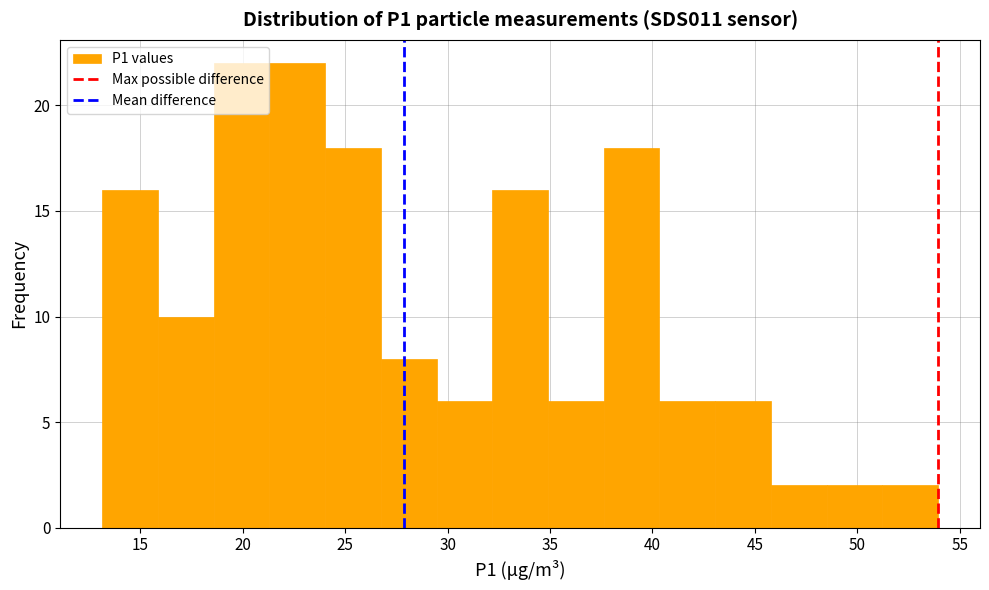

What is the height of the bar covering 40.5 to 43.0 on the x-axis? Neither the bar edges nor the heights are printed on the chart, so give them approximately, as read against the axes.

6